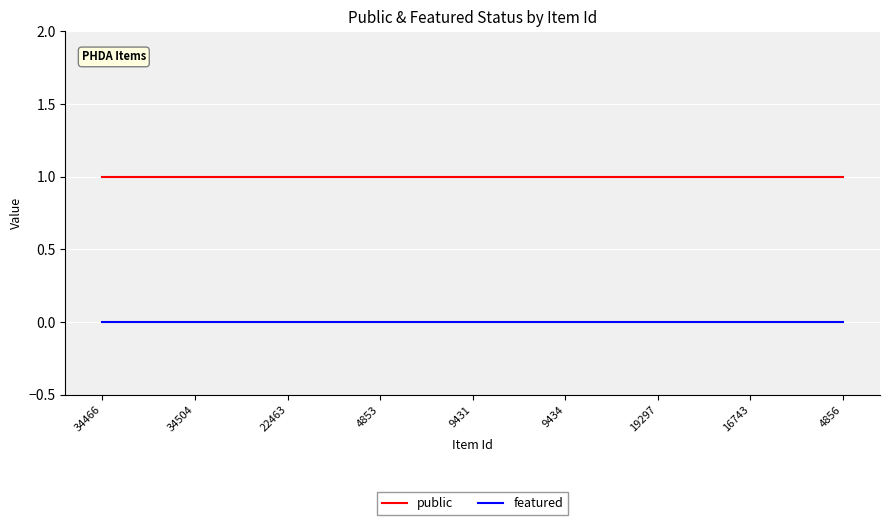

What are all the series names shown in the legend?

public, featured